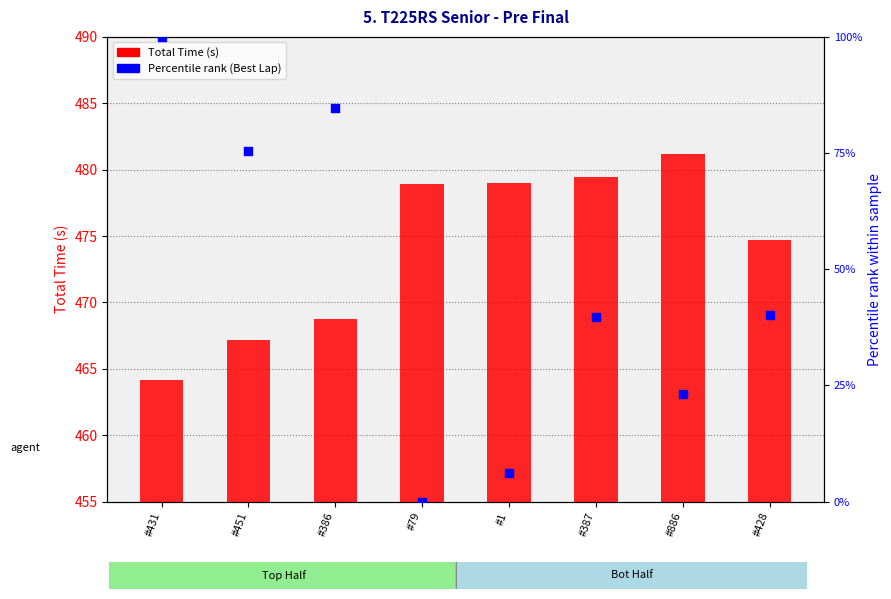

Which series reaches the maximum Y coordinate?

Total Time (s)